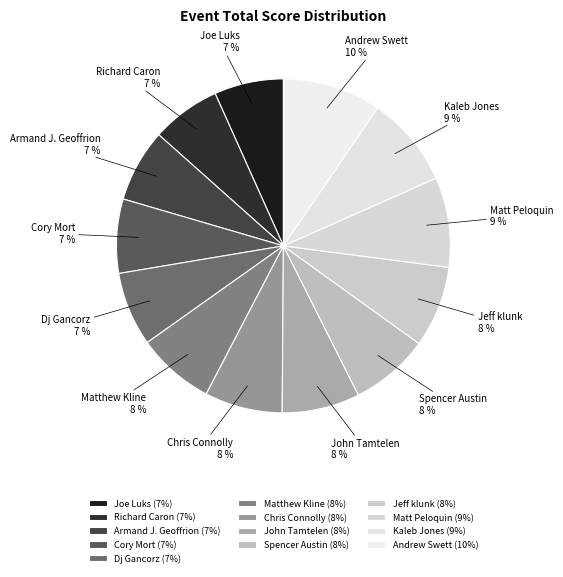

The John Tamtelen slice represents 1% of the pie. True or false?

False